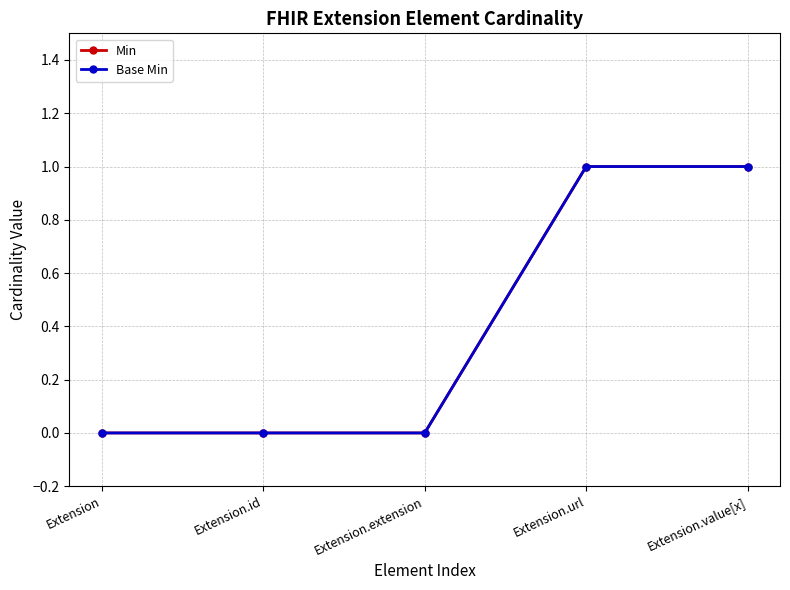

What is the highest value of the Base Min series?

1